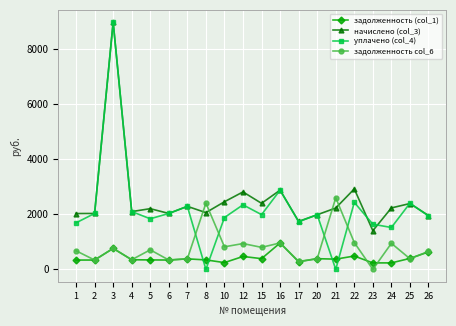

Does the chart have visible grid lines?

Yes